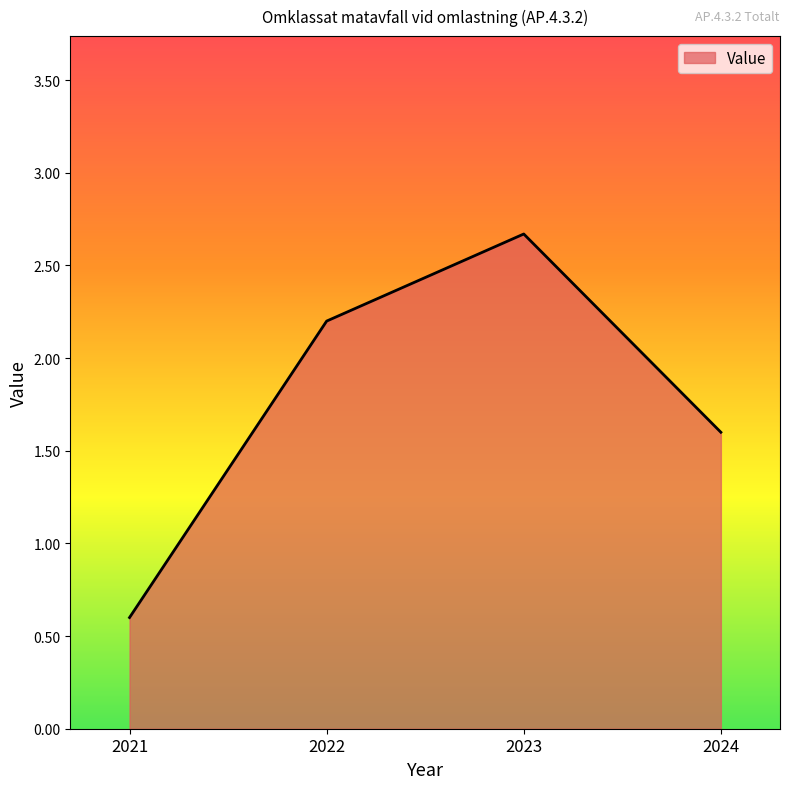

What is the sum of all values?

7.1